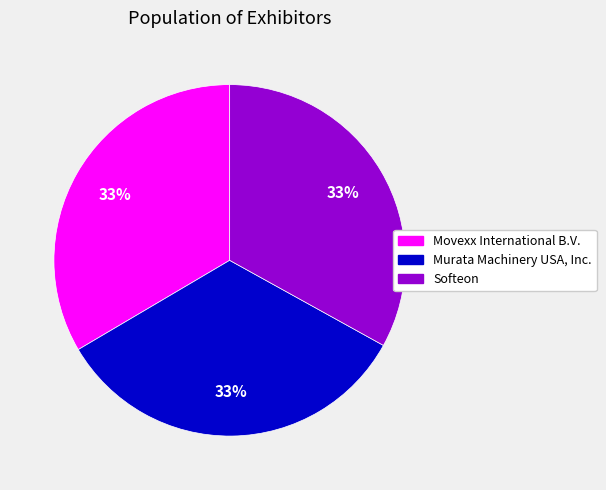

True or false: Murata Machinery USA, Inc. accounts for 21% of the total.

False